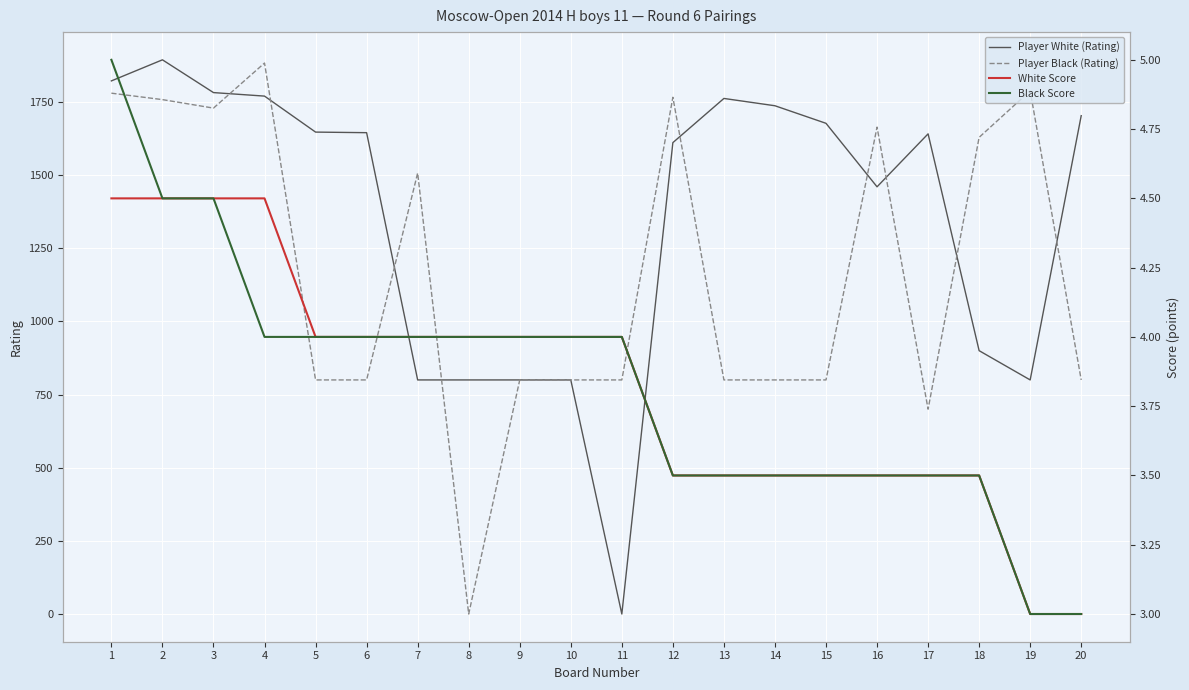

Reading left to right, transcribe all the data shown in this chart.

Player White (Rating): 1=1822.0	2=1894.0	3=1782.0	4=1770.0	5=1647.0	6=1645.0	7=800.0	8=800.0	9=800.0	10=800.0	11=0.0	12=1611.0	13=1762.0	14=1737.0	15=1677.0	16=1460.0	17=1641.0	18=900.0	19=800.0	20=1703.0
Player Black (Rating): 1=1780.0	2=1758.0	3=1729.0	4=1883.0	5=800.0	6=800.0	7=1507.0	8=0.0	9=800.0	10=800.0	11=800.0	12=1766.0	13=800.0	14=800.0	15=800.0	16=1664.0	17=700.0	18=1629.0	19=1788.0	20=800.0
White Score: 1=4.5	2=4.5	3=4.5	4=4.5	5=4.0	6=4.0	7=4.0	8=4.0	9=4.0	10=4.0	11=4.0	12=3.5	13=3.5	14=3.5	15=3.5	16=3.5	17=3.5	18=3.5	19=3.0	20=3.0
Black Score: 1=5.0	2=4.5	3=4.5	4=4.0	5=4.0	6=4.0	7=4.0	8=4.0	9=4.0	10=4.0	11=4.0	12=3.5	13=3.5	14=3.5	15=3.5	16=3.5	17=3.5	18=3.5	19=3.0	20=3.0